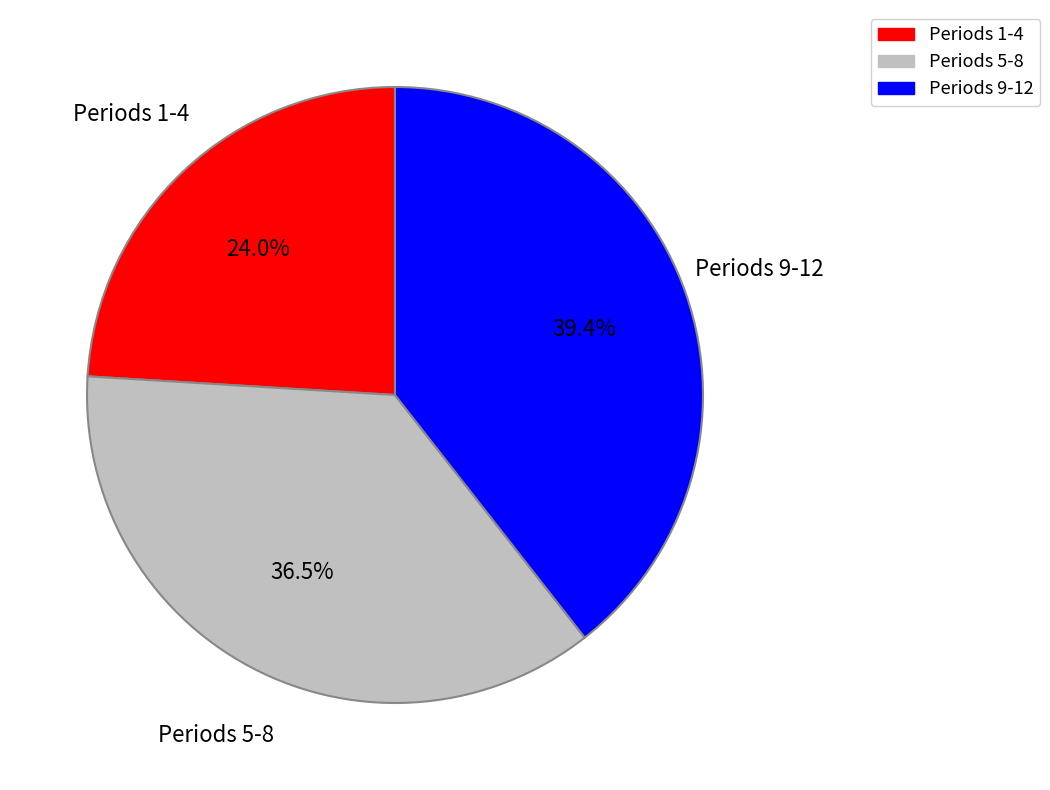

Which has a higher value, Periods 9-12 or Periods 5-8?

Periods 9-12